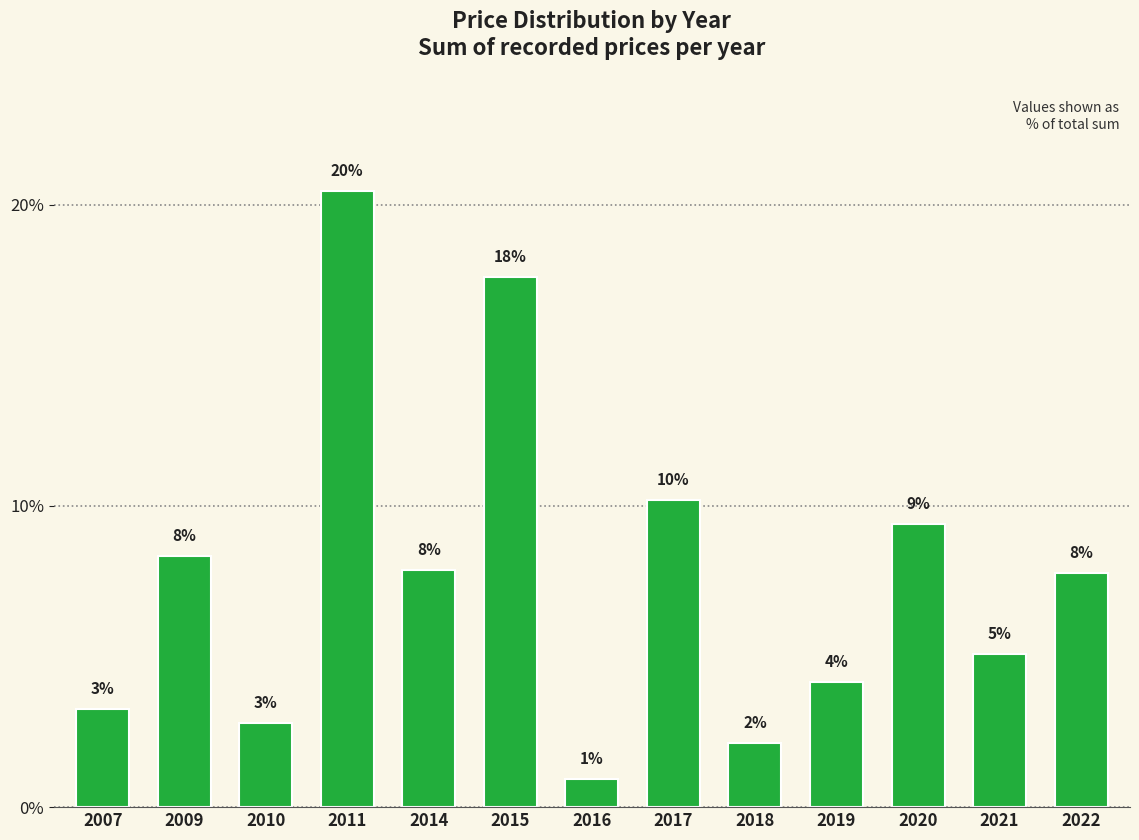

Does the chart contain any negative values?

No